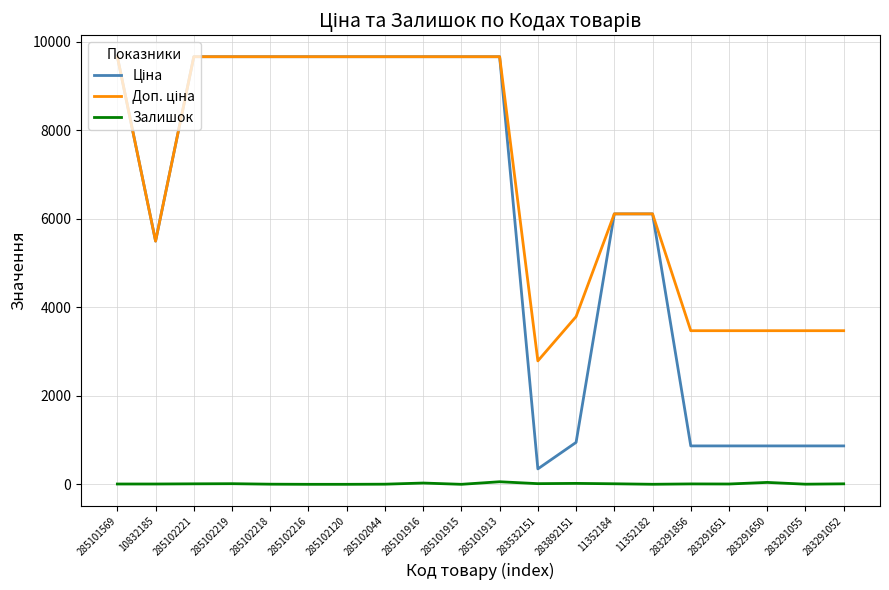

Which category has the lowest value in the Доп. ціна series?

283532151